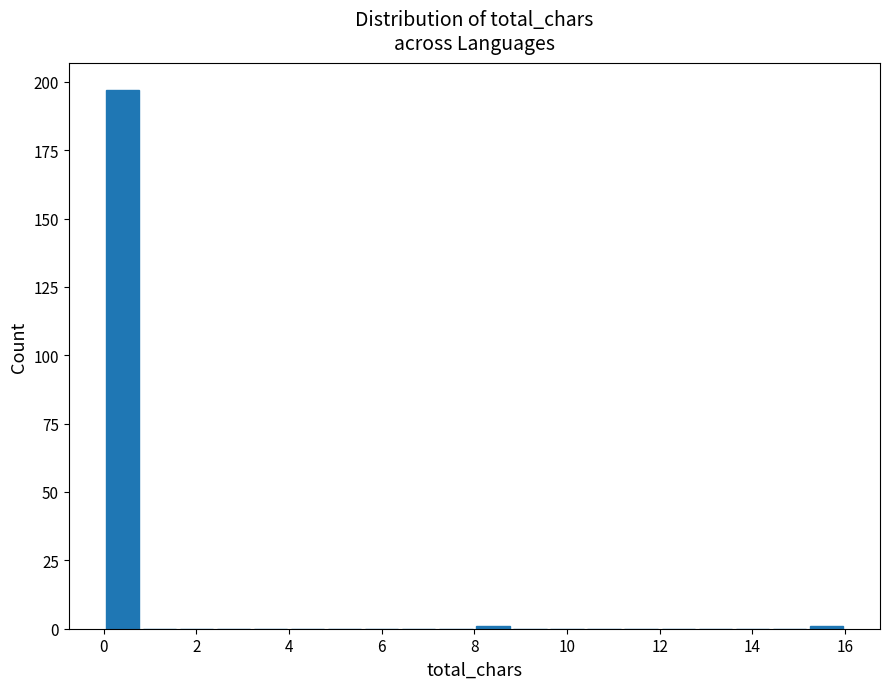

Reading left to right, transcribe this chart: for each bar, give the range it covers on the x-axis and its height. The values are not printed on the chart, so give them approximately, as read against the axis.

0.0 to 0.8: 195
0.8 to 1.6: 0
1.6 to 2.4: 0
2.4 to 3.2: 0
3.2 to 4.0: 0
4.0 to 4.8: 0
4.8 to 5.6: 0
5.6 to 6.4: 0
6.4 to 7.2: 0
7.2 to 8.0: 0
8.0 to 8.8: under 5
8.8 to 9.6: 0
9.6 to 10.4: 0
10.4 to 11.2: 0
11.2 to 12.0: 0
12.0 to 12.8: 0
12.8 to 13.6: 0
13.6 to 14.4: 0
14.4 to 15.2: 0
15.2 to 16.0: under 5